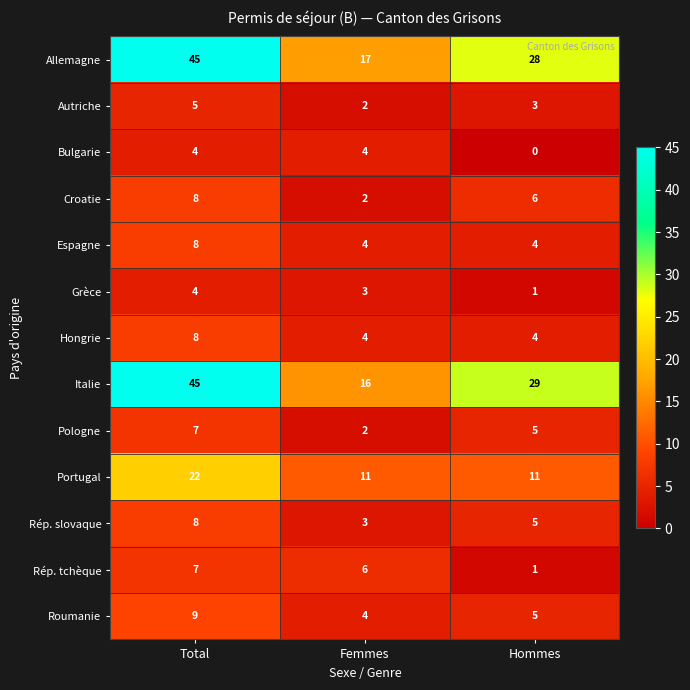

Is it true that Allemagne equals 25 at Femmes?

False